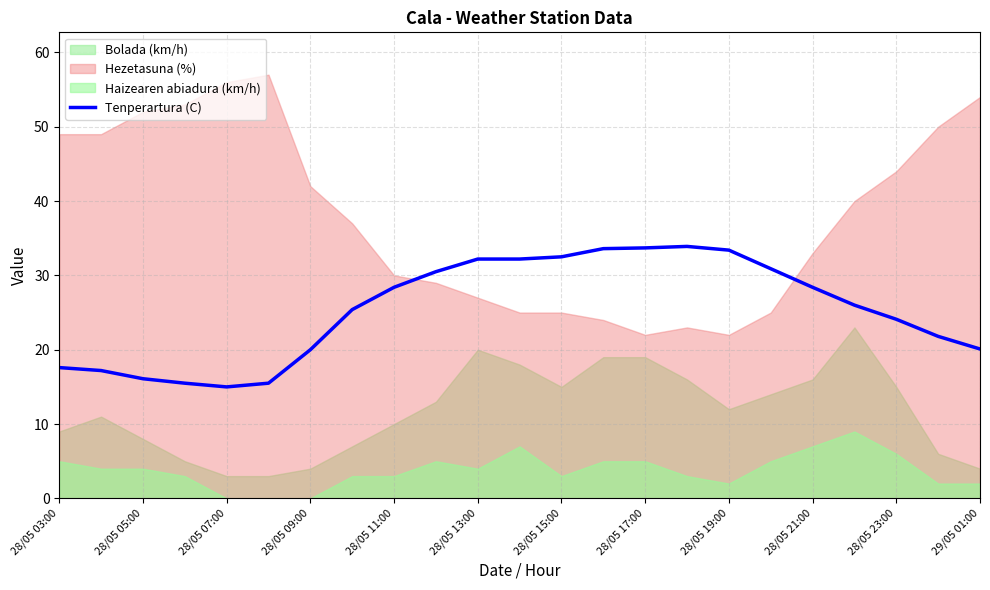

How many categories are shown in the chart?

23